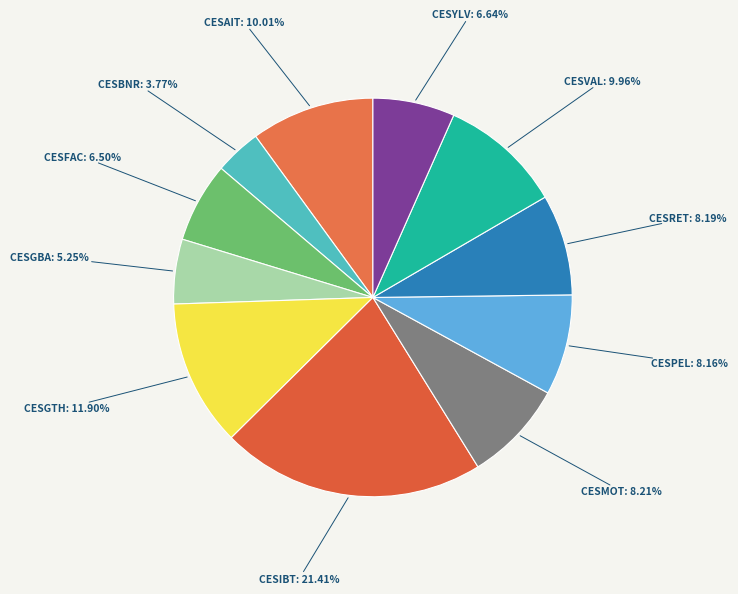

What is the total percentage of CESGBA and CESIBT?

26.7%